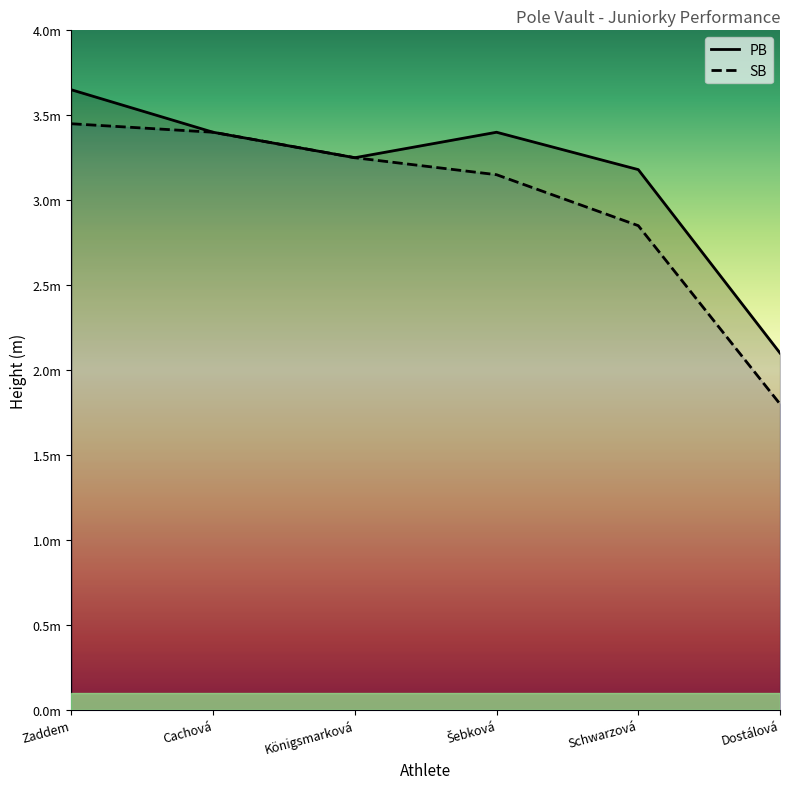

What are all the series names shown in the legend?

PB, SB